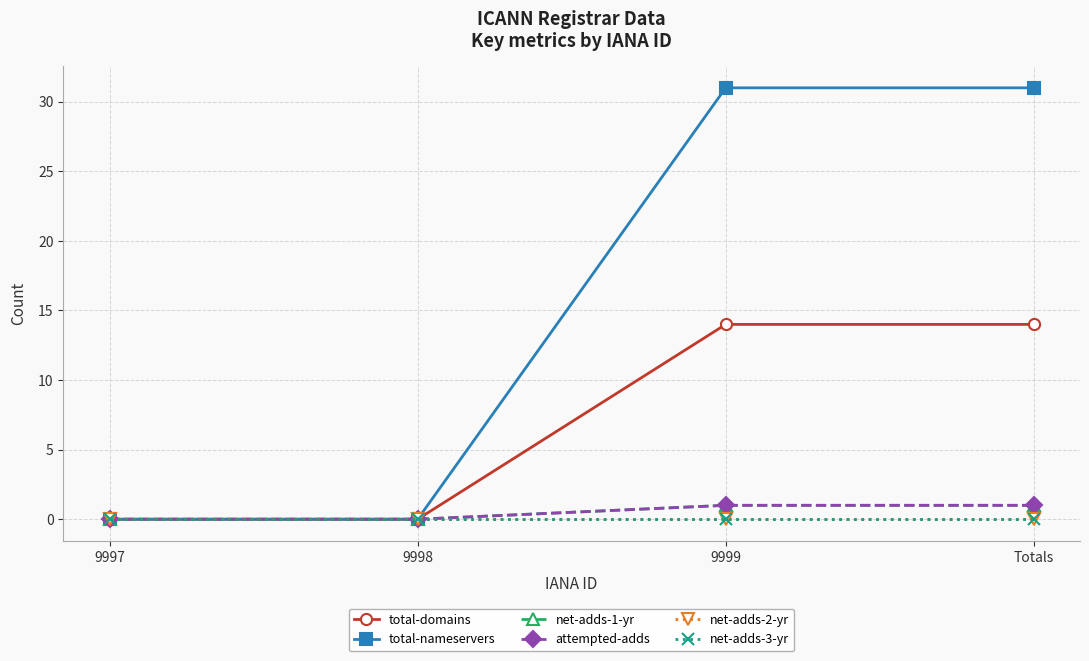

True or false: total-domains has more than 2 interior local peaks.

False